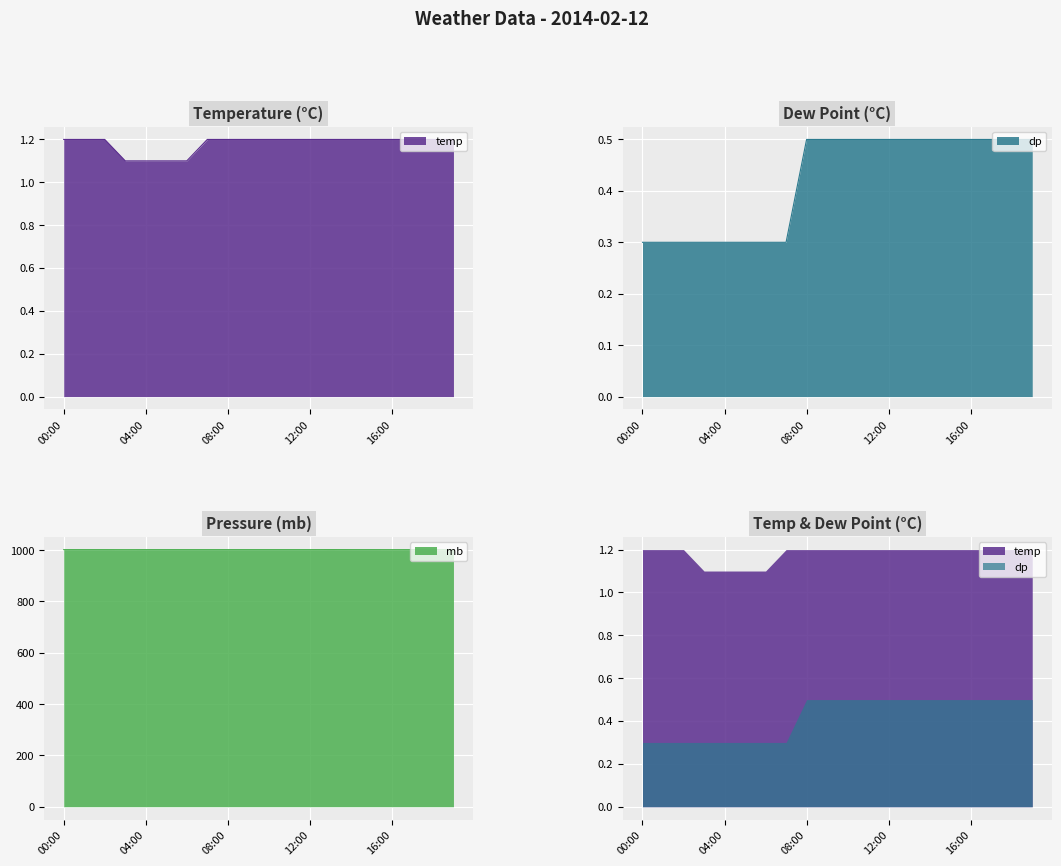

How many lines are shown in the chart?

3